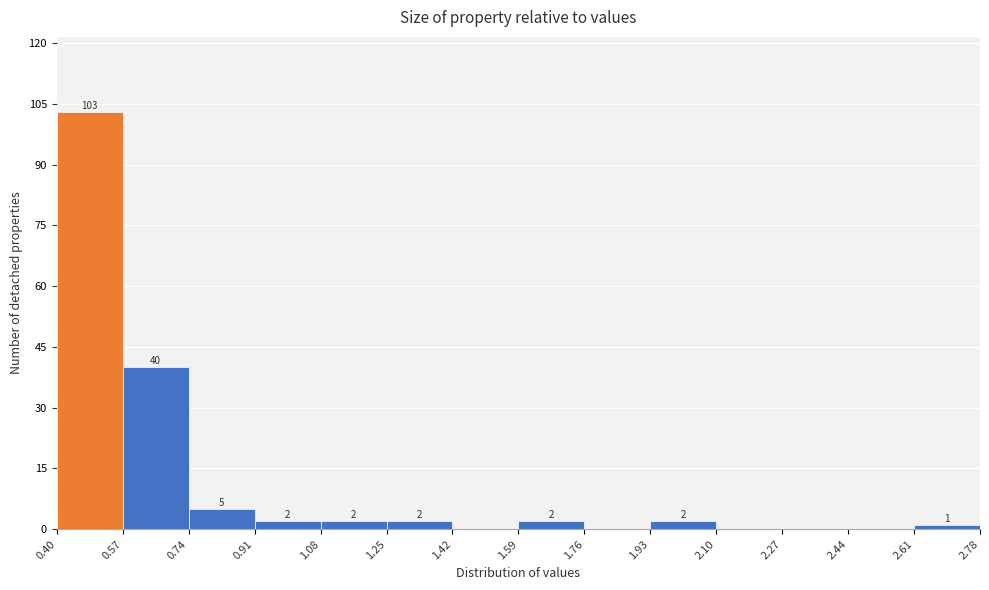

Which range on the x-axis has the tallest bar?

0.40 to 0.57